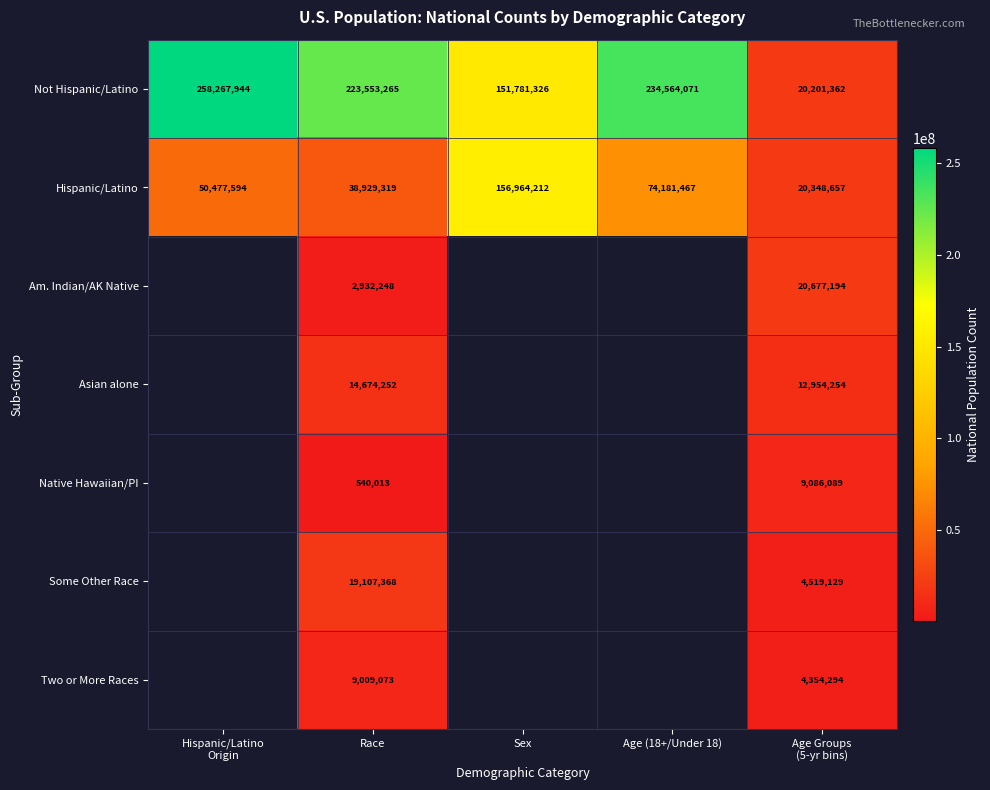

What is the highest value of the Hispanic/Latino series?

156964212